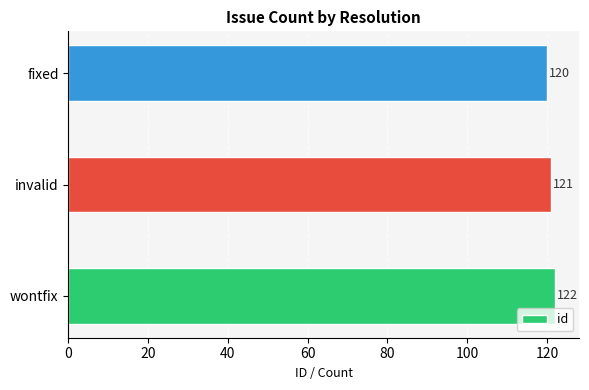

What is the smallest value displayed?

120